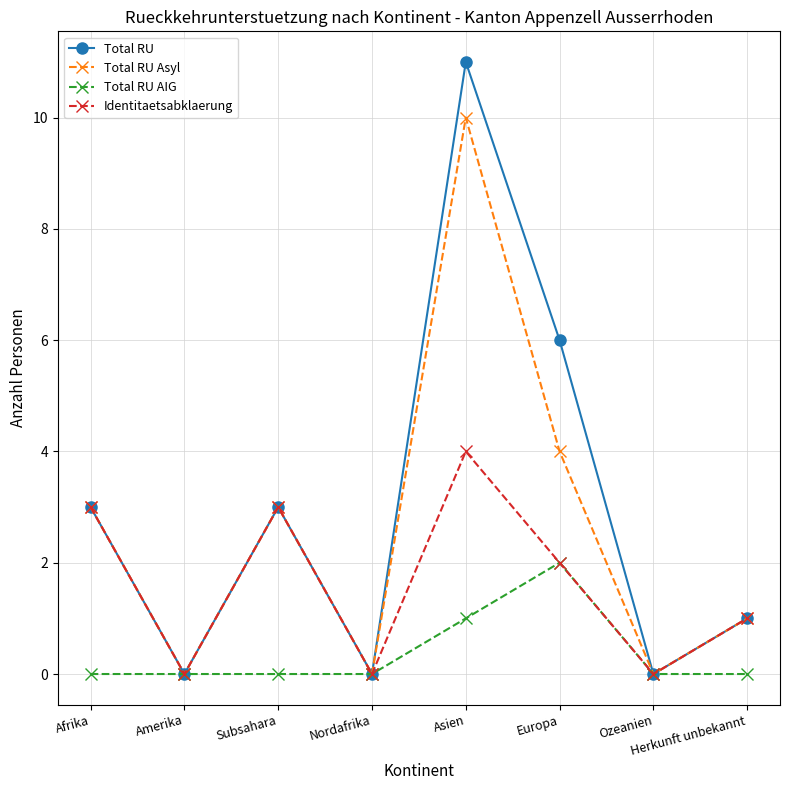

What is the label of the 3rd point from the left?

Subsahara